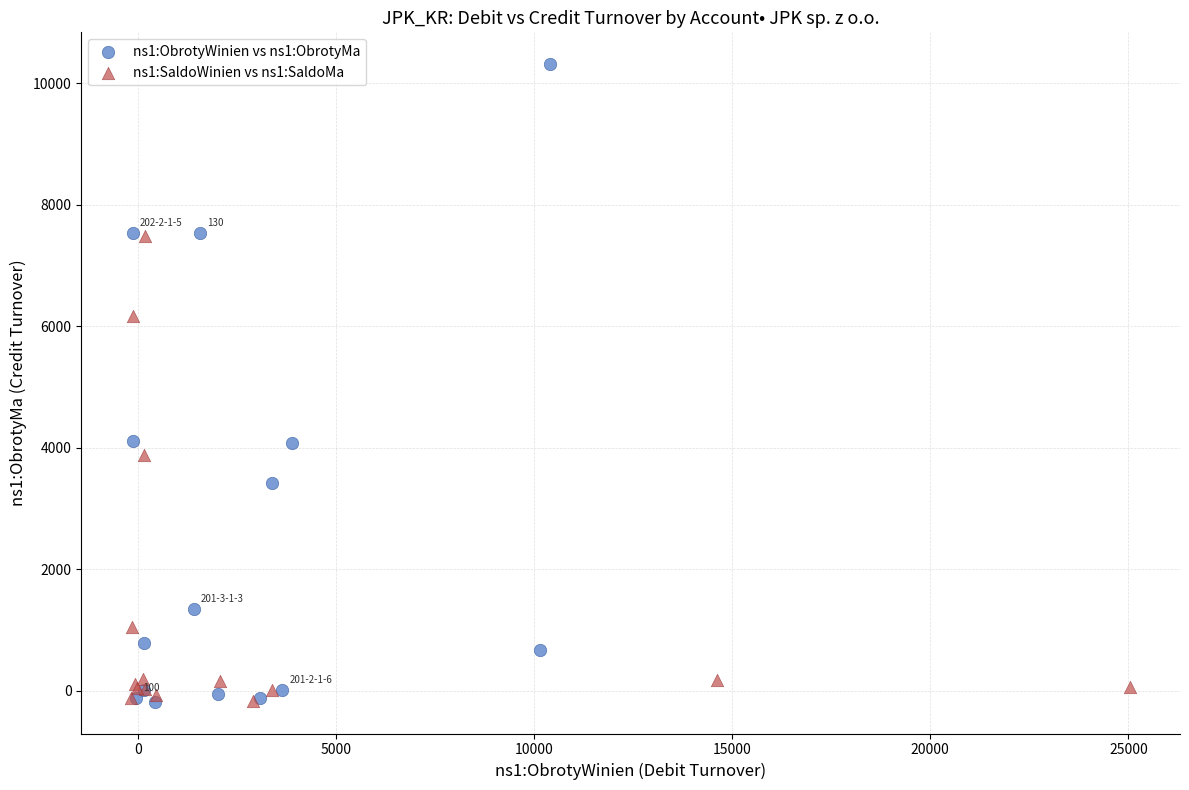

Which series has the largest Y range (max minus min)?

ns1:ObrotyWinien vs ns1:ObrotyMa